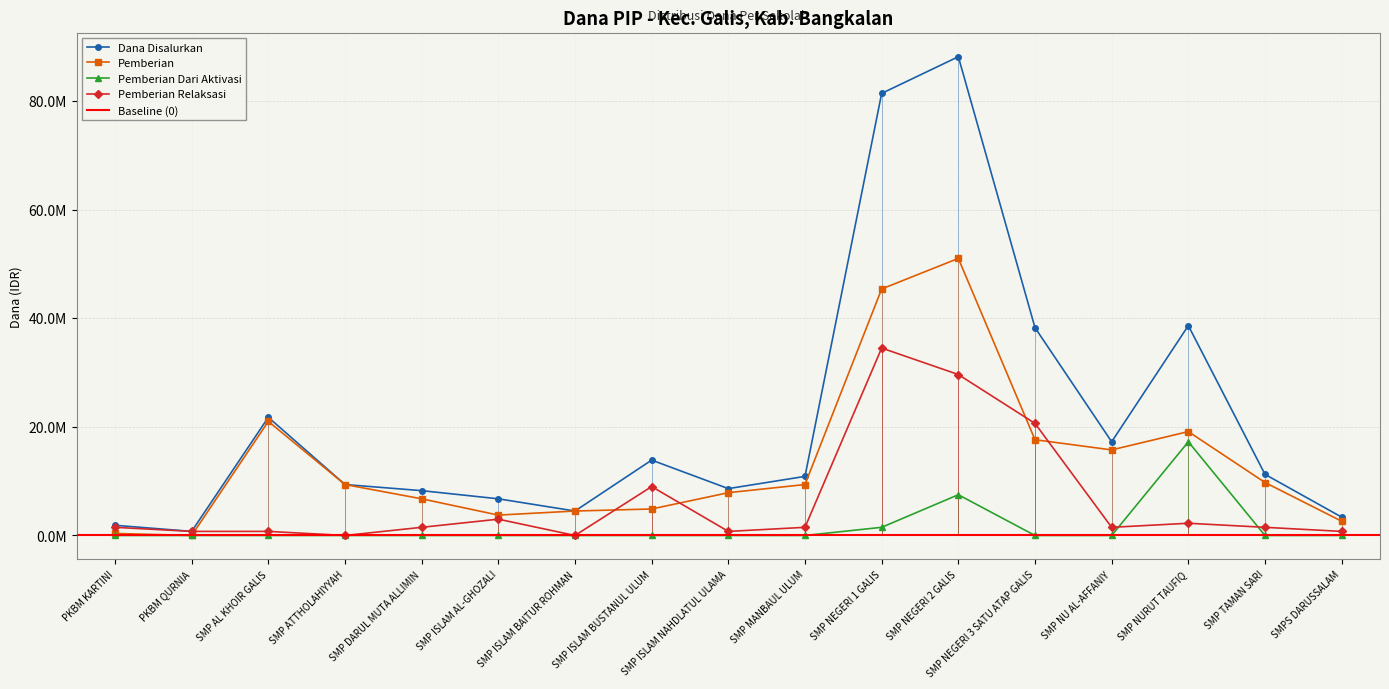

At how many categories does at least one series exceed 35854358?

4